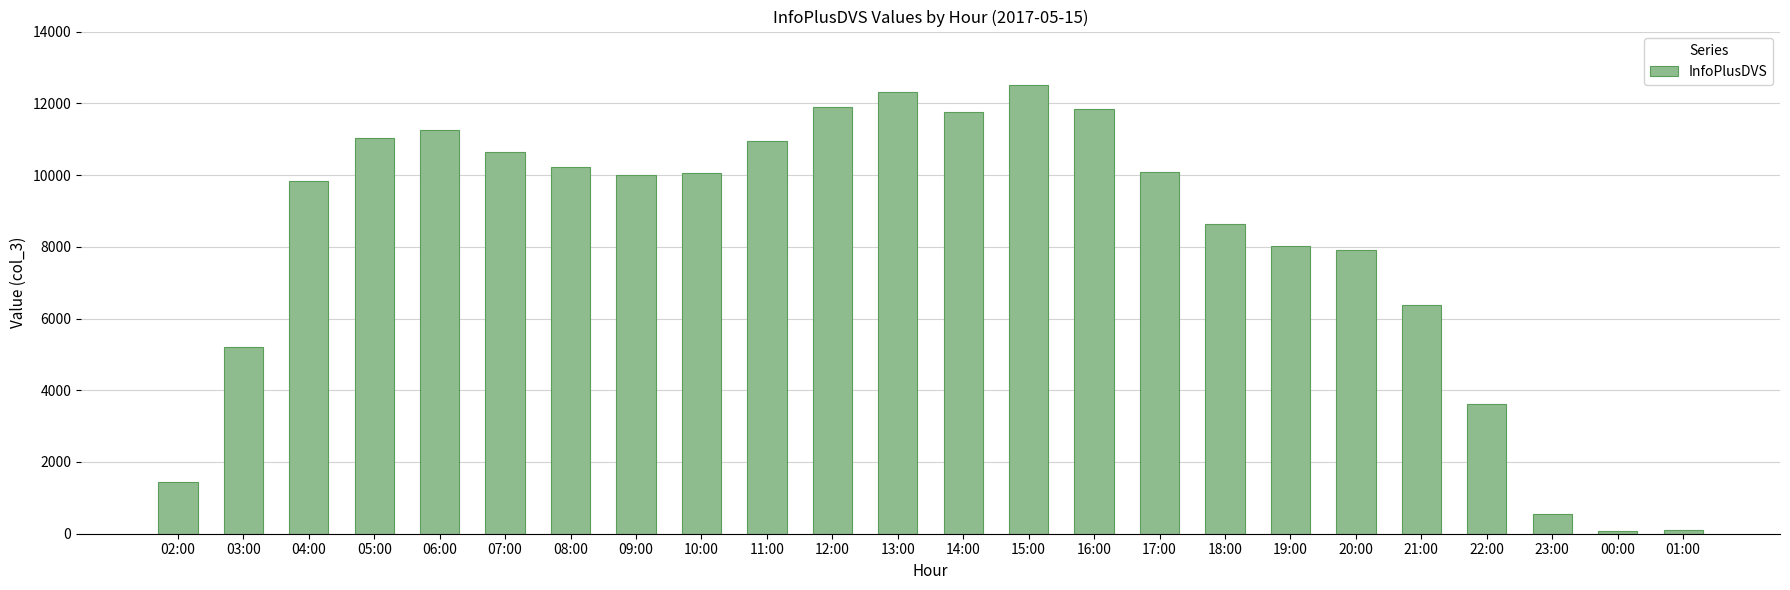

What is the sum of all values?

196293